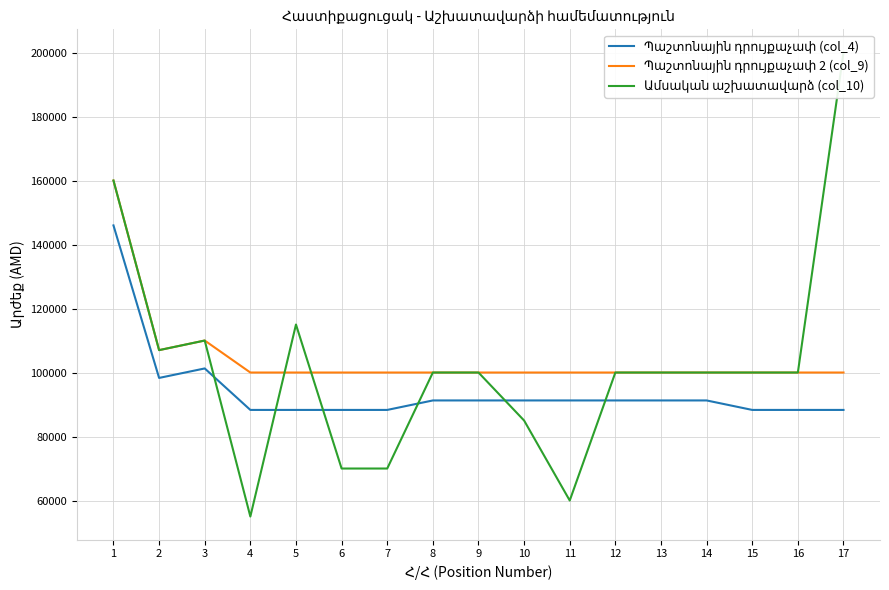

Where does the Պաշտոնային դրույքաչափ (col_4) series first go above 91275?

1